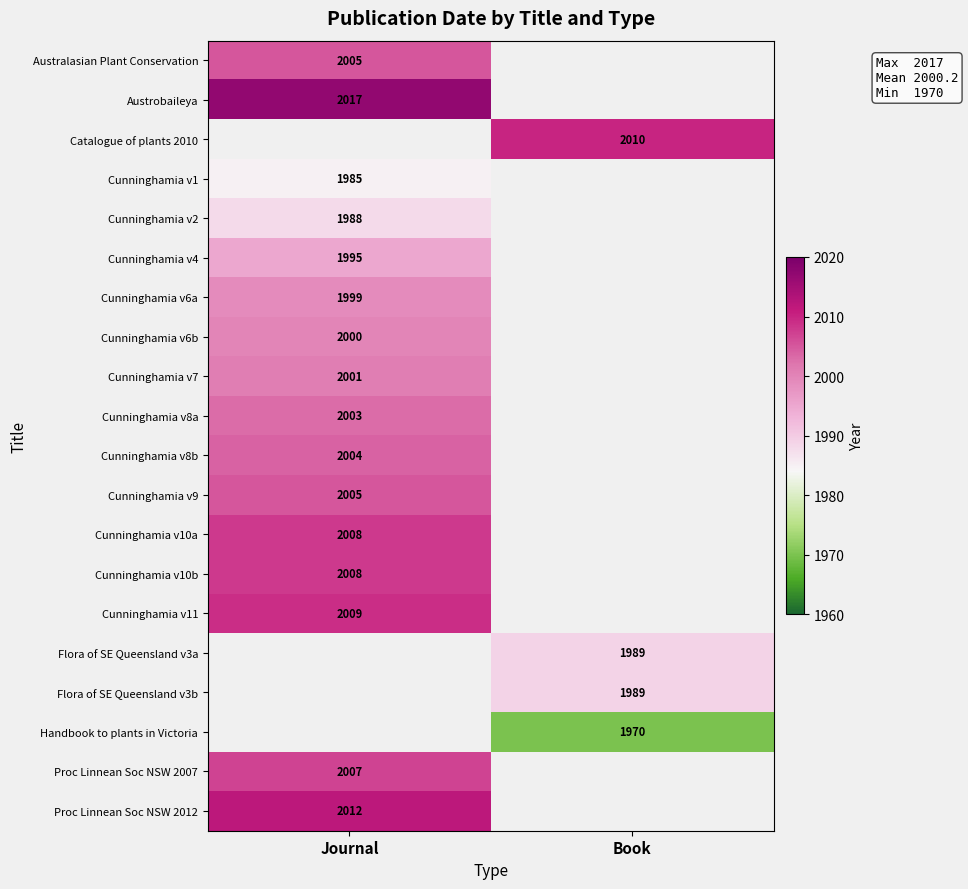

What is the greatest value displayed?

2017.0